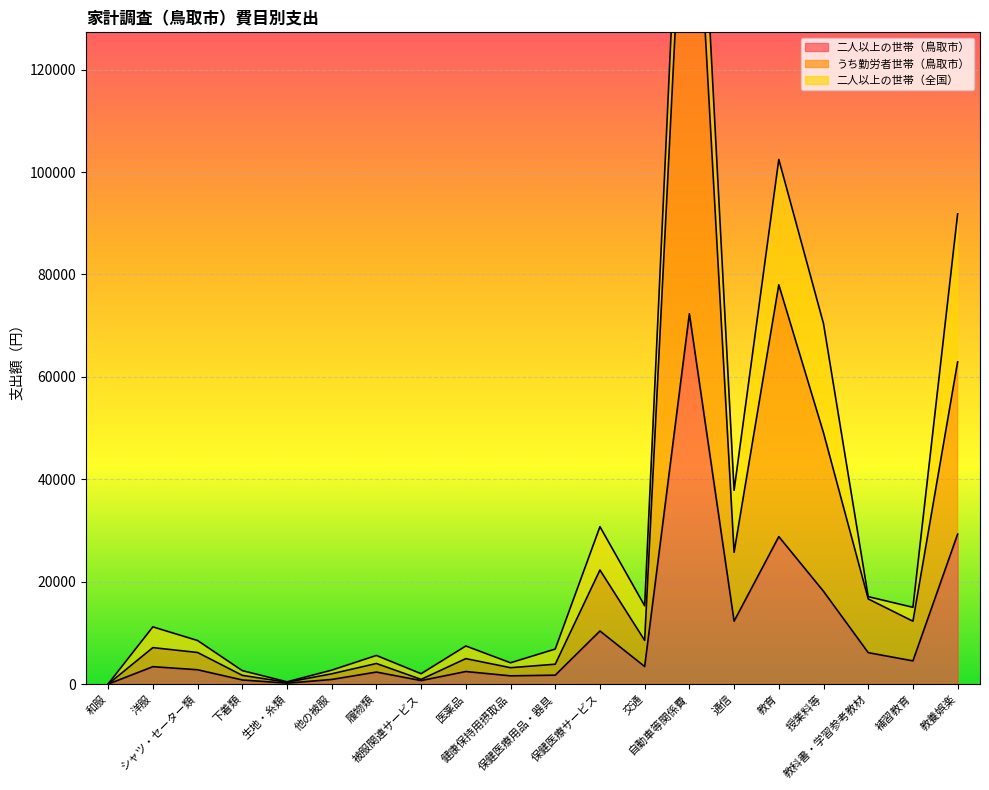

True or false: うち勤労者世帯（鳥取市） and 二人以上の世帯（鳥取市） intersect in this chart.

False